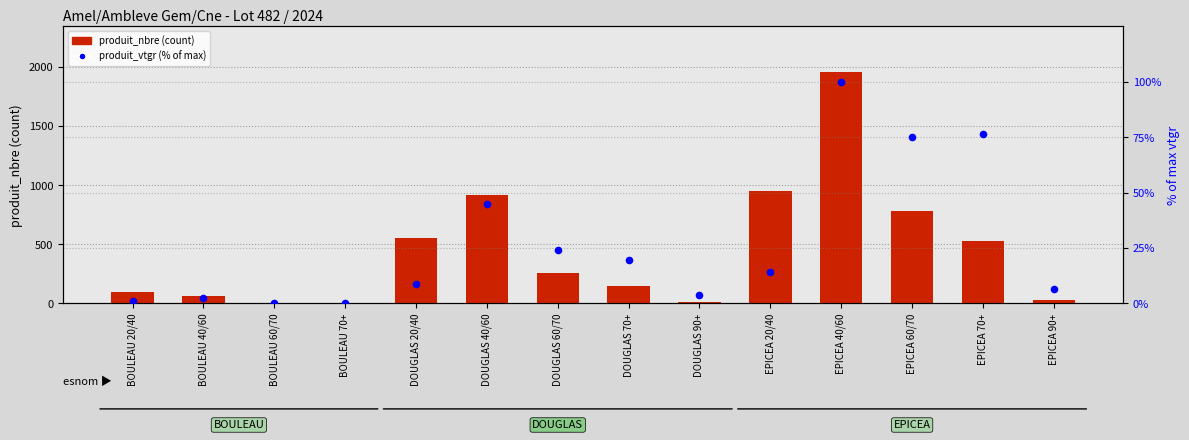

What are all the series names shown in the legend?

produit_nbre, produit_vtgr (% of max)